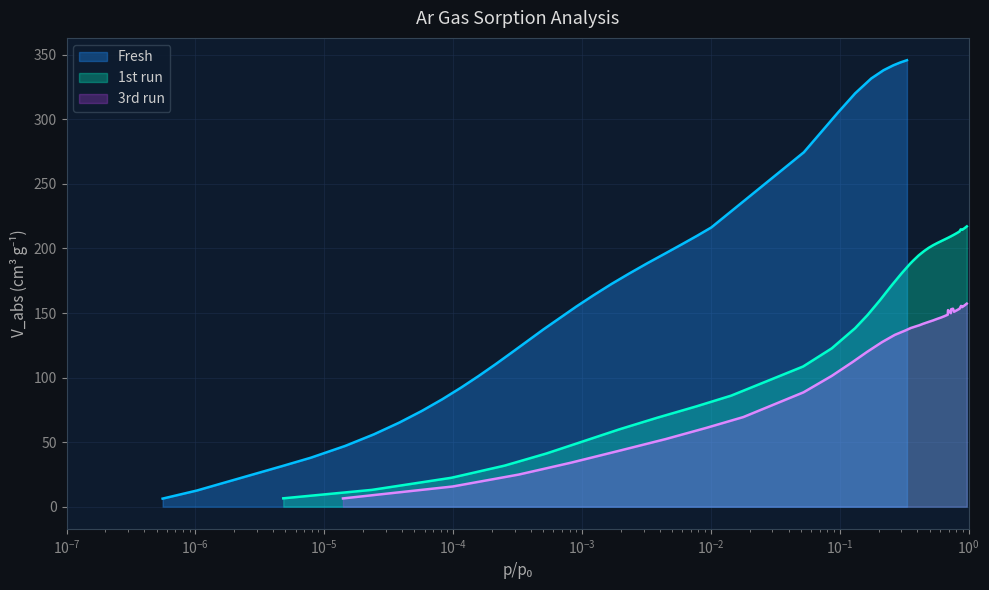

In 1st run, how many points are higher than both neighbors (excluding endpoints)?

1